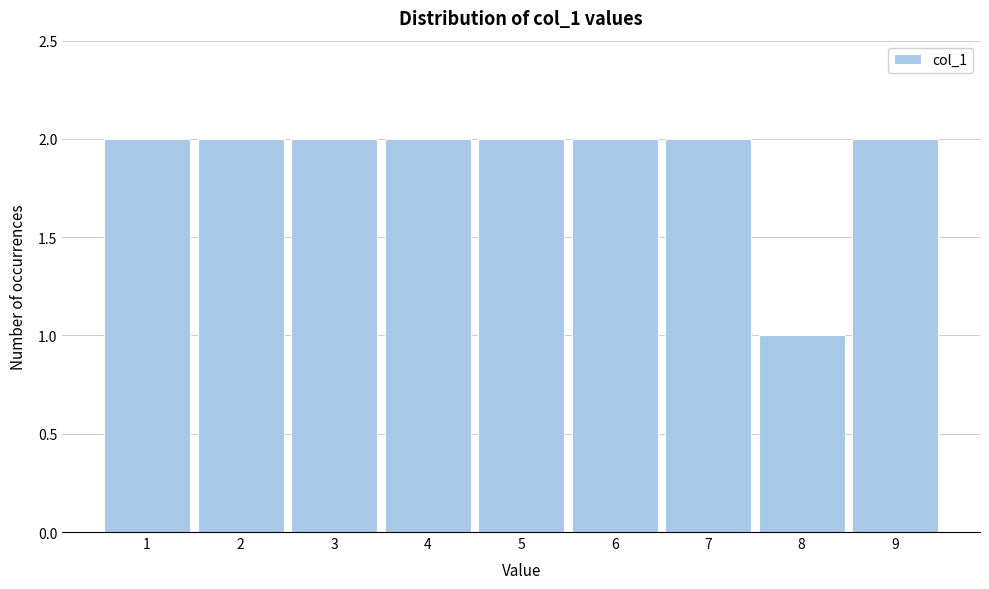

What is the height of the bar covering 6.5 to 7.5 on the x-axis? The values are not printed on the chart, so give them approximately, as read against the axis.

2